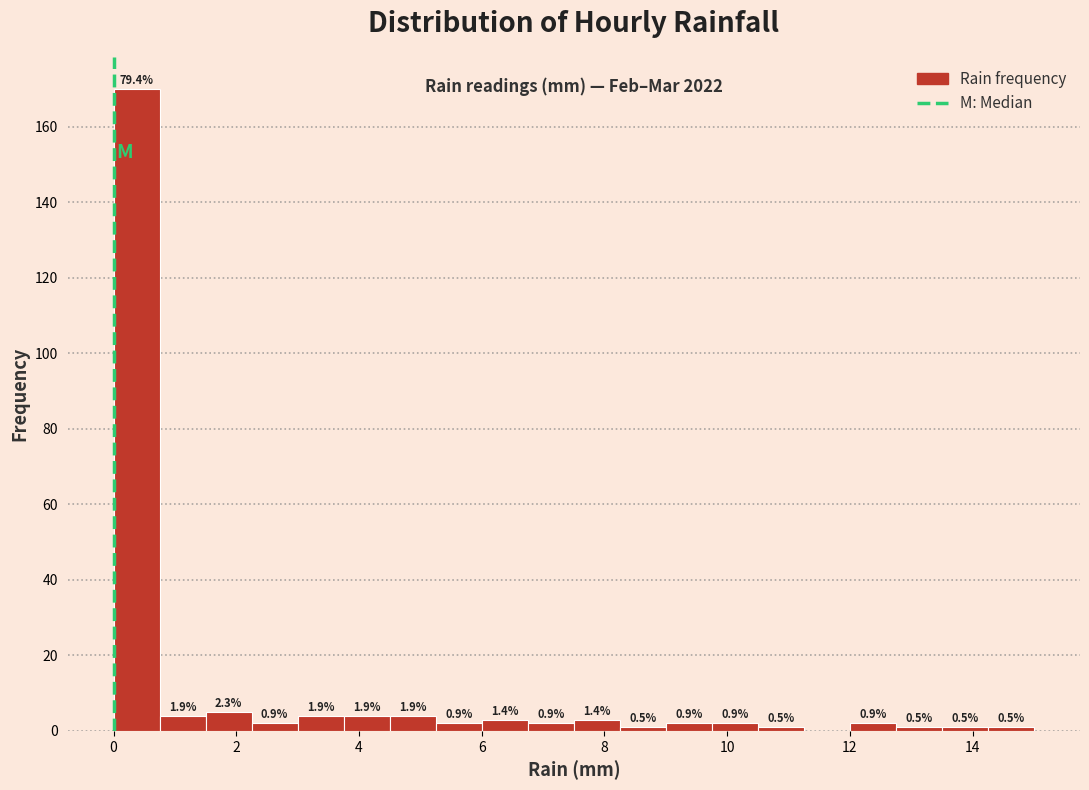

Read against the x-axis, roughly where is the centre of the tallest bar?

0.4